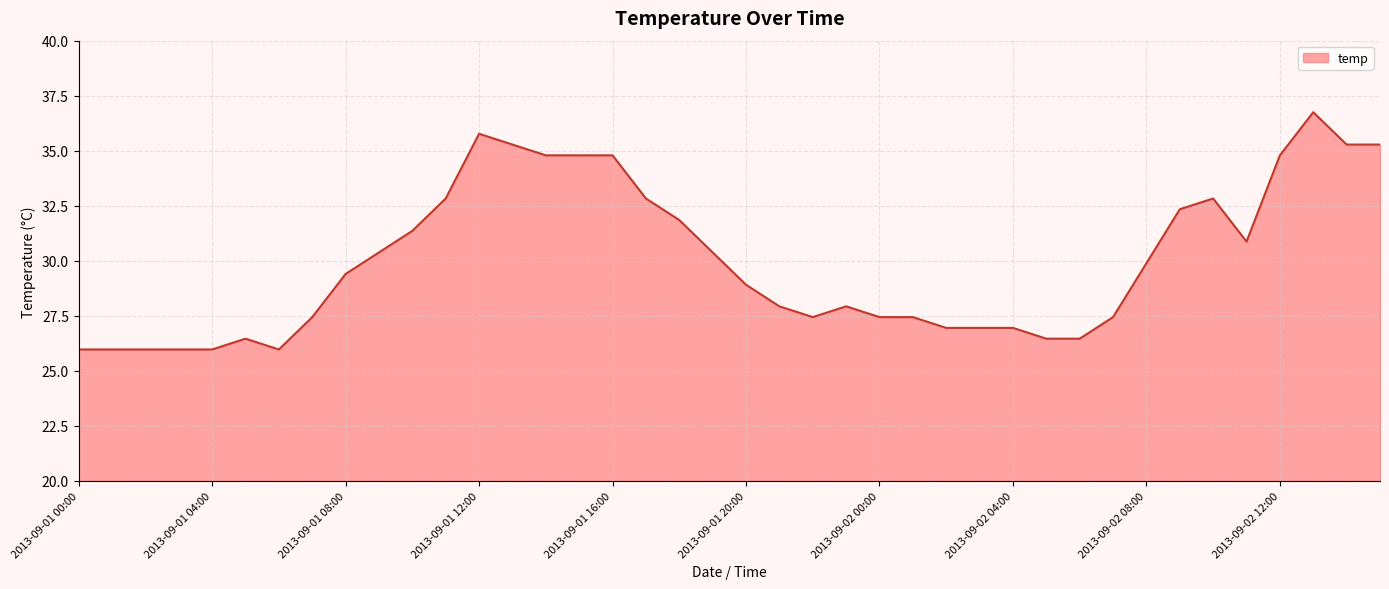

What is the smallest value displayed?

26.0